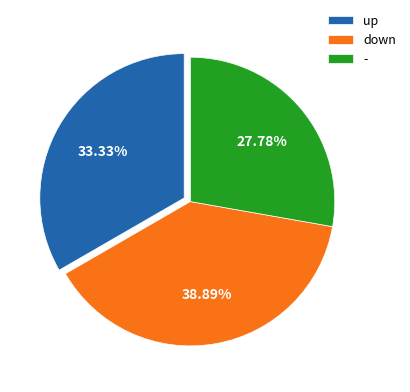

What is the total percentage of up and -?

61.1%